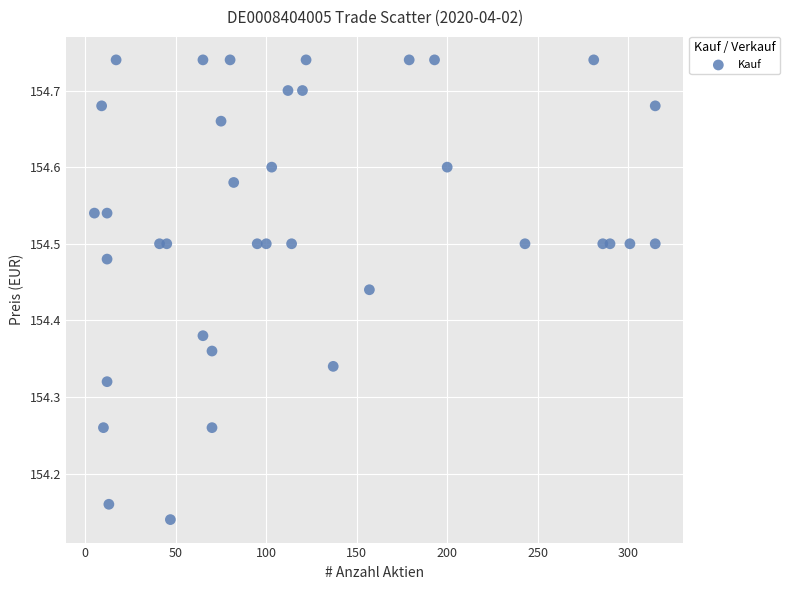

What is the range of X values (max minus min)?

310.0